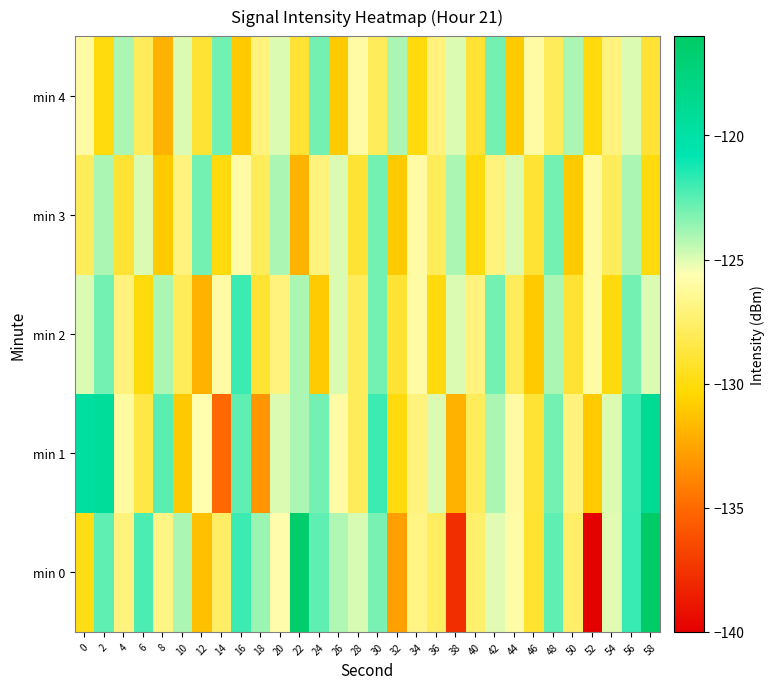

How many categories are shown in the chart?

30